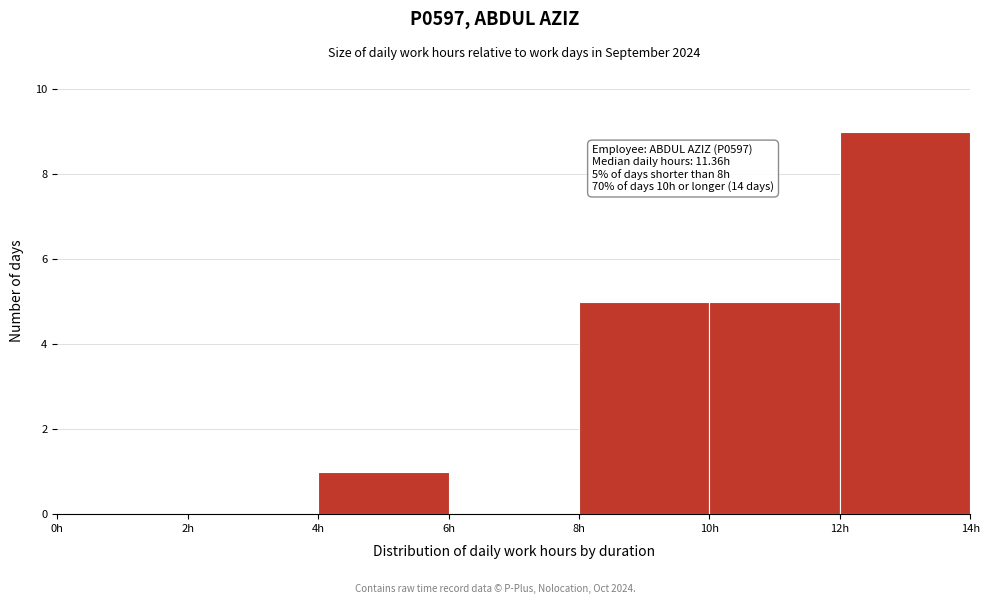

Which range on the x-axis has the tallest bar?

12 to 14